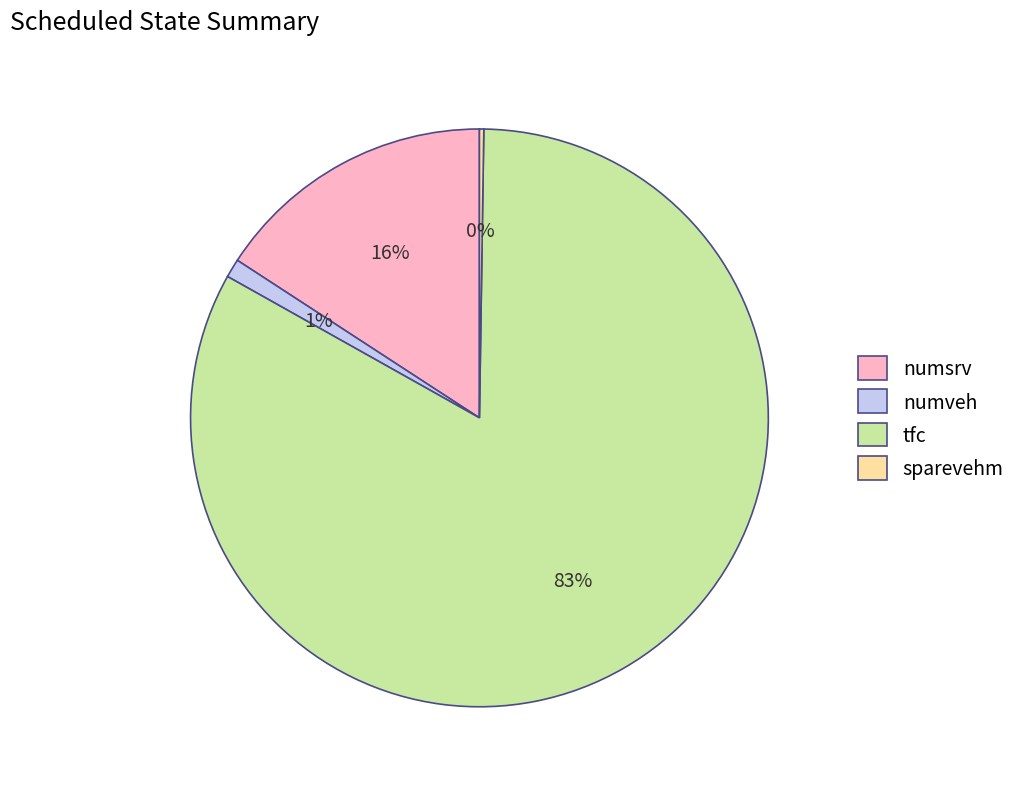

Does numsrv represent more than half of the total?

No